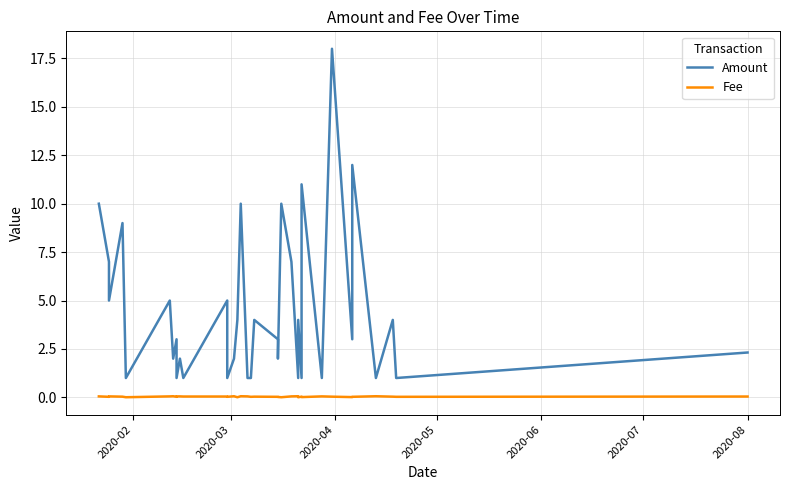

What is the sum of all Amount values?

155.3